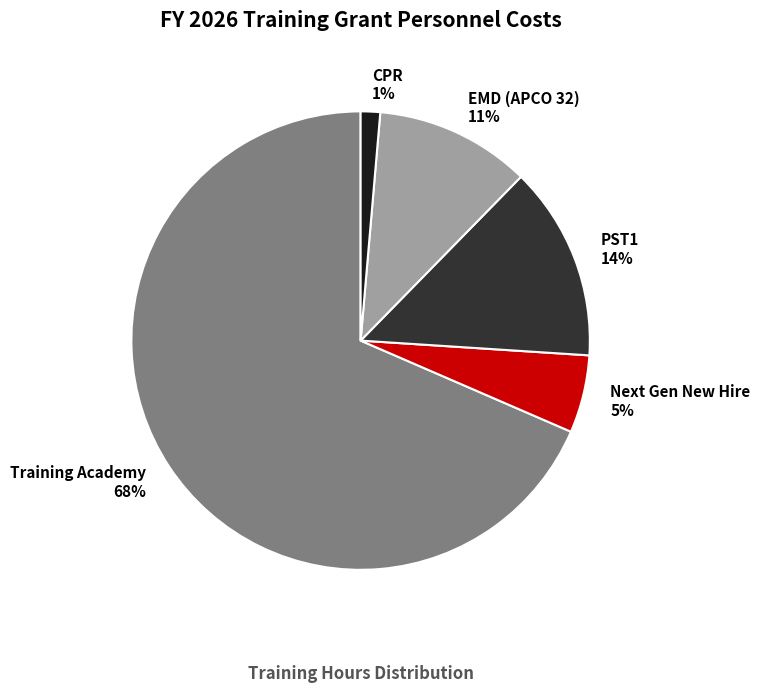

Count the number of slices in the pie.

5